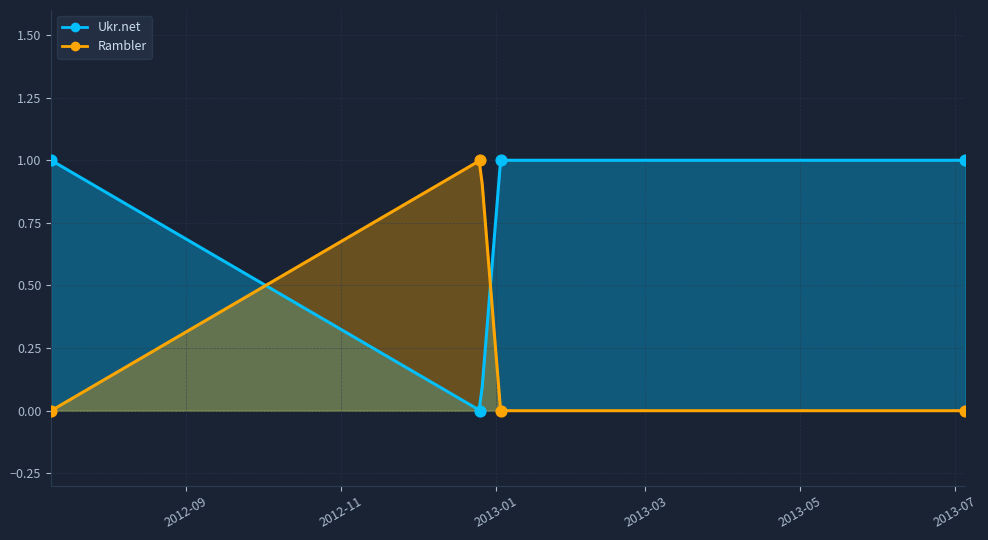

Which series has the widest spread of Y values?

Ukr.net